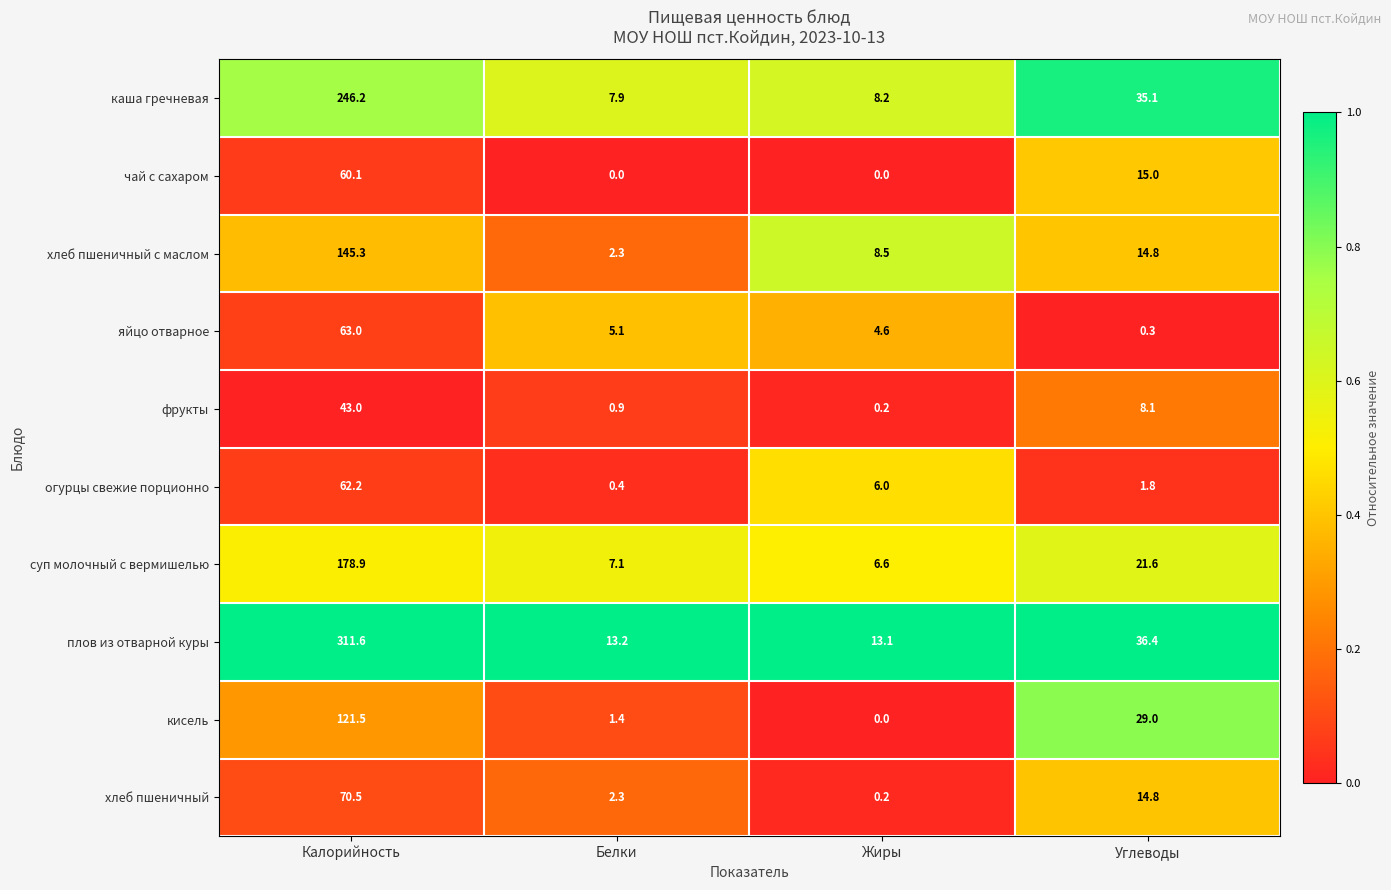

At which category is the sum across all series the highest?

Калорийность